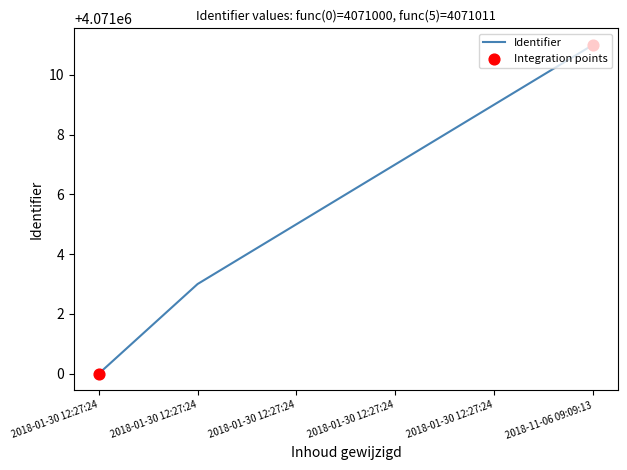

What is the change in value from 2018-01-30 12:27:24 to 2018-01-30 12:27:24?

+4